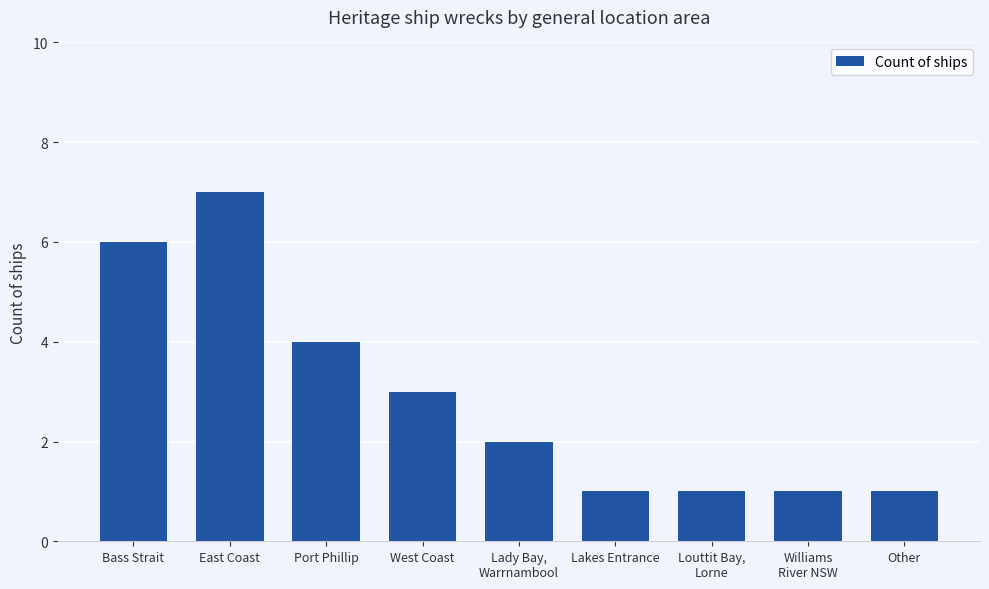

Reading left to right, list all the values displayed in this chart.

Bass Strait=6	East Coast=7	Port Phillip=4	West Coast=3	Lady Bay,
Warrnambool=2	Lakes Entrance=1	Louttit Bay,
Lorne=1	Williams
River NSW=1	Other=1